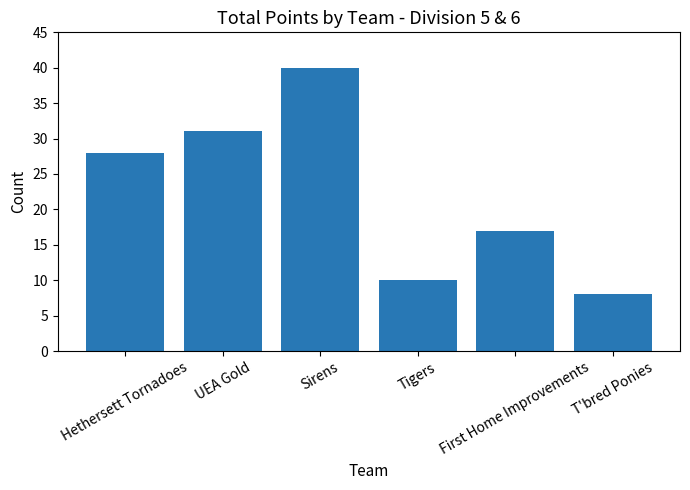

Reading left to right, transcribe all the data shown in this chart.

28	31	40	10	17	8